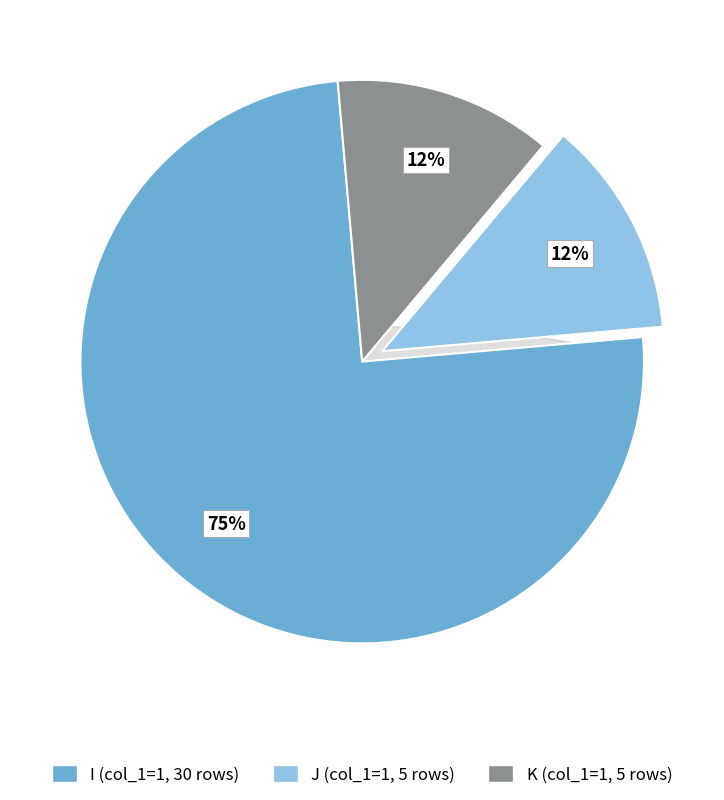

Which has a higher value, J or K?

J